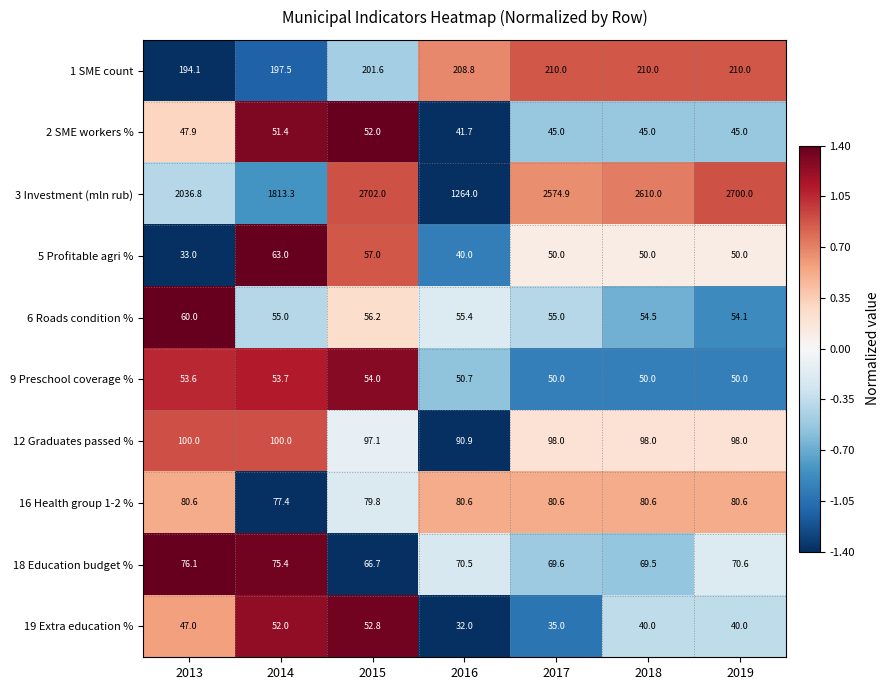

How many categories are shown in the chart?

7